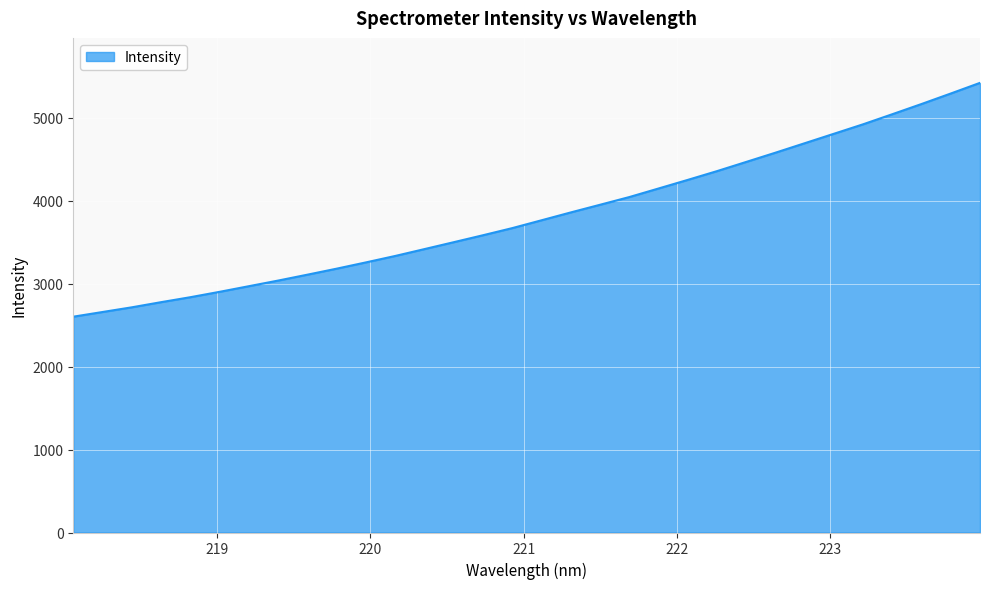

How many distinct data groups are displayed?

1